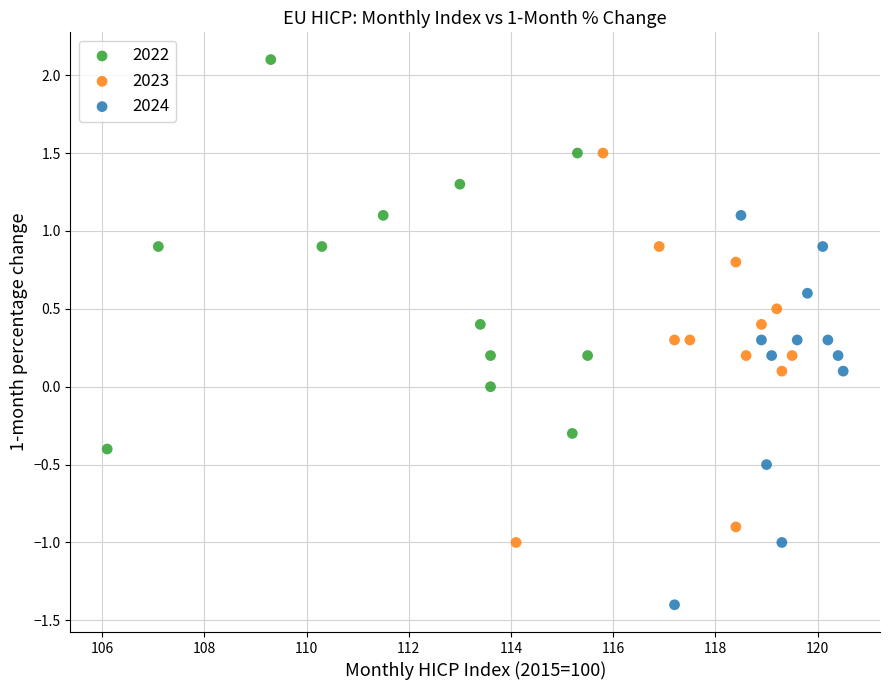

Which series reaches the minimum Y coordinate?

2024